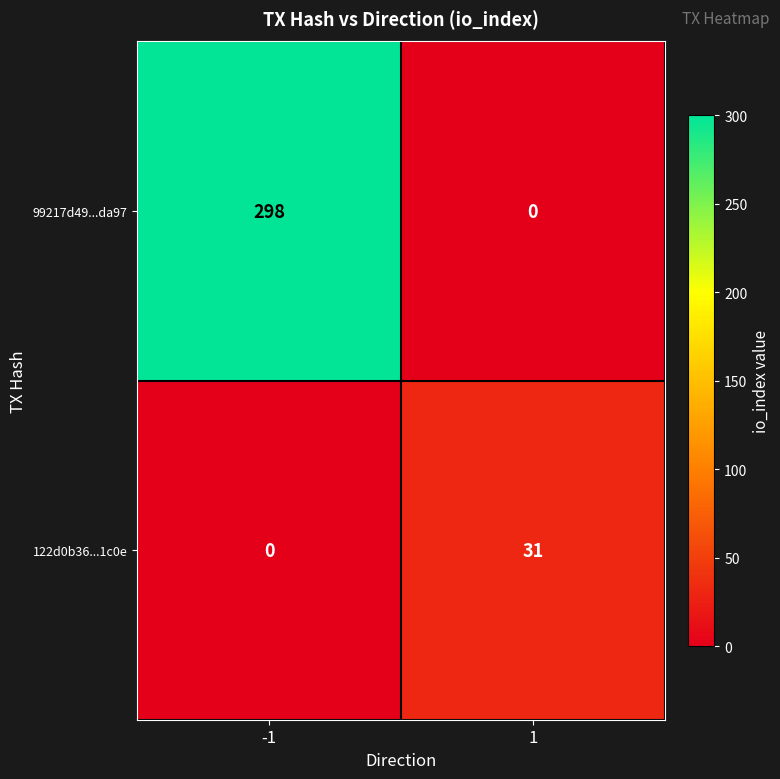

What is the highest value of the 99217d49...da97 series?

298